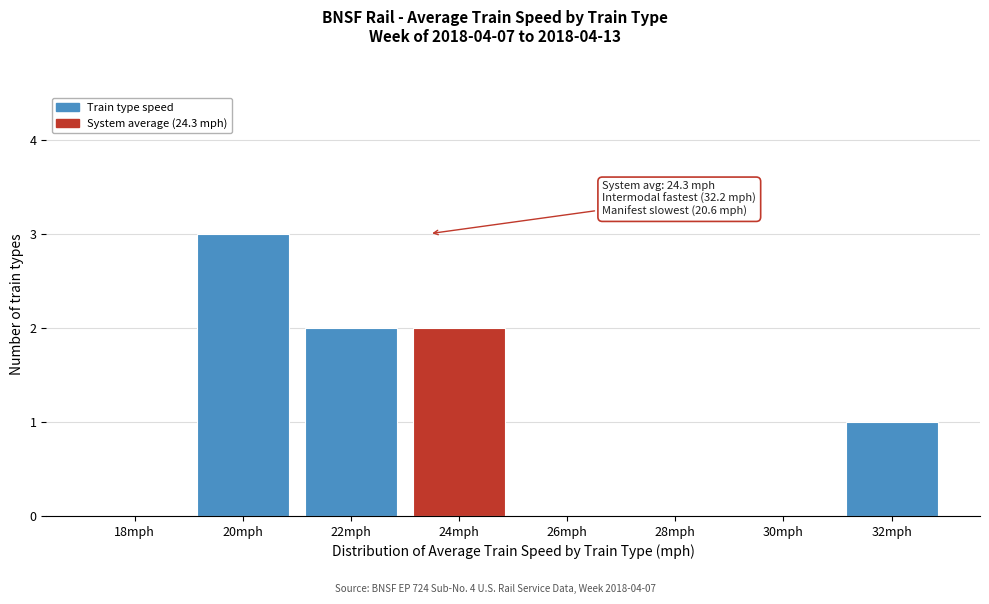

Reading right to left, transcribe all the data shown in this chart.

32mph=1	30mph=0	28mph=0	26mph=0	24mph=2	22mph=2	20mph=3	18mph=0